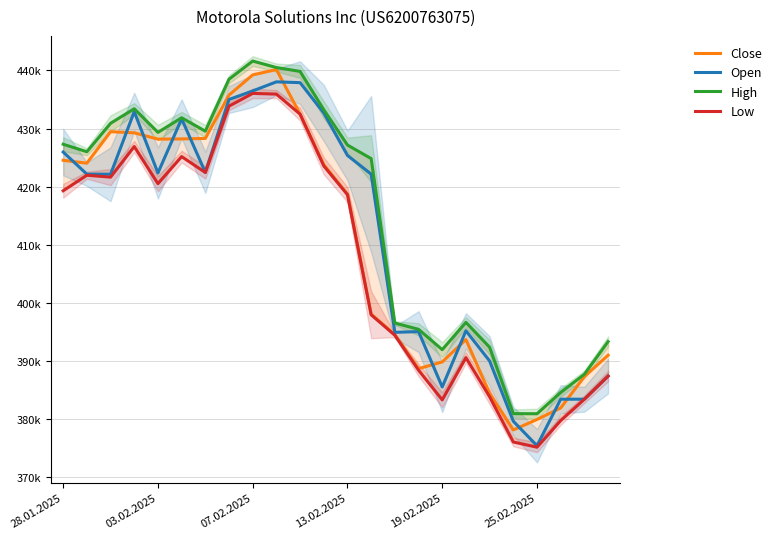

What is the value of the Low point at the 15th from the left?

394446